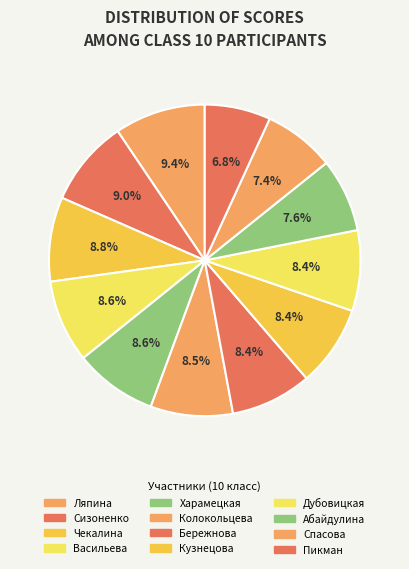

What portion of the pie excludes Харамецкая?

91.4%